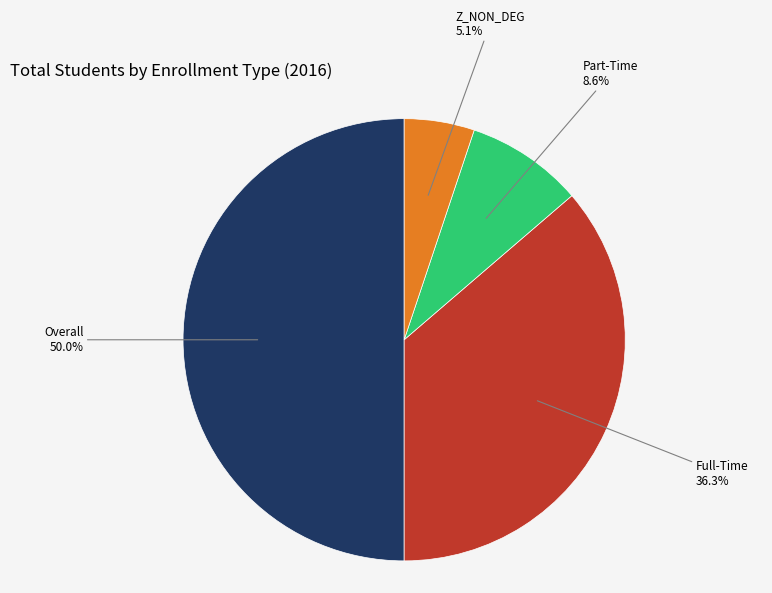

How many segments does this pie chart have?

4